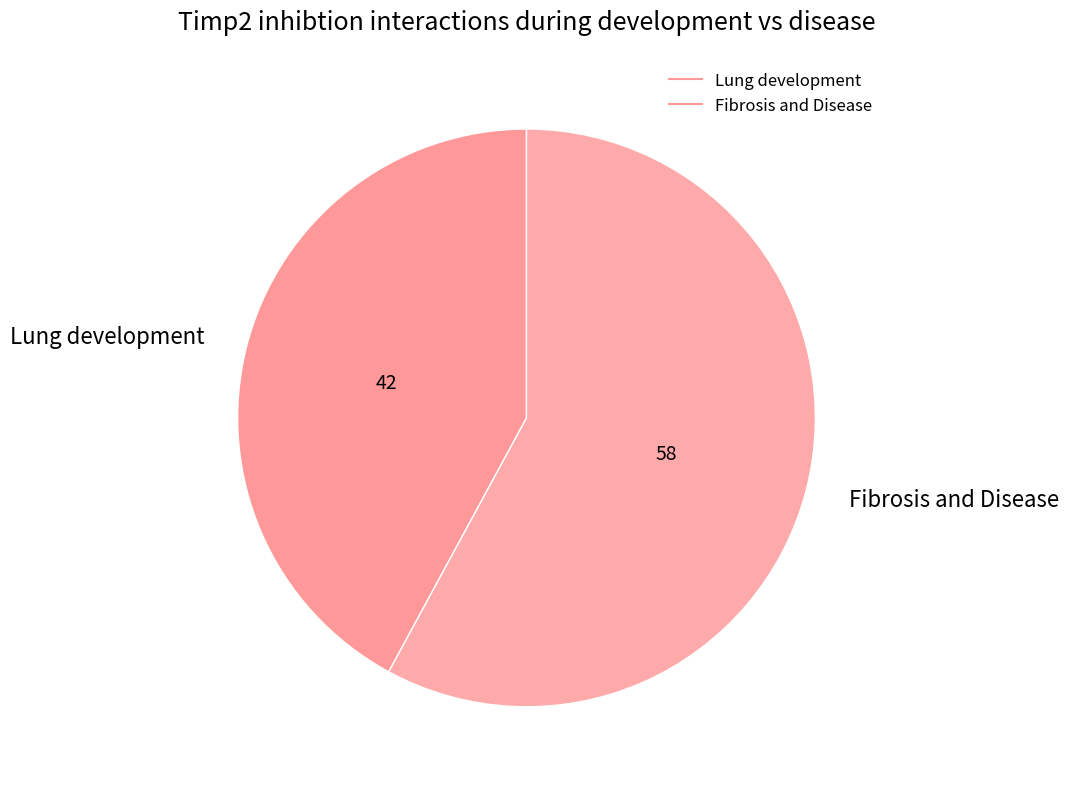

Is the sum of Lung development and Fibrosis and Disease greater than half?

Yes